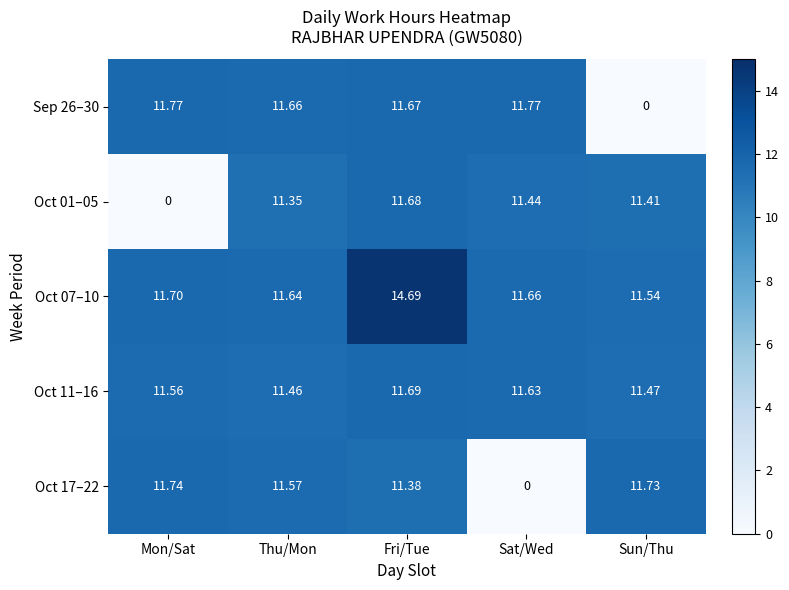

At which label does Oct 17–22 first exceed 11?

Mon/Sat